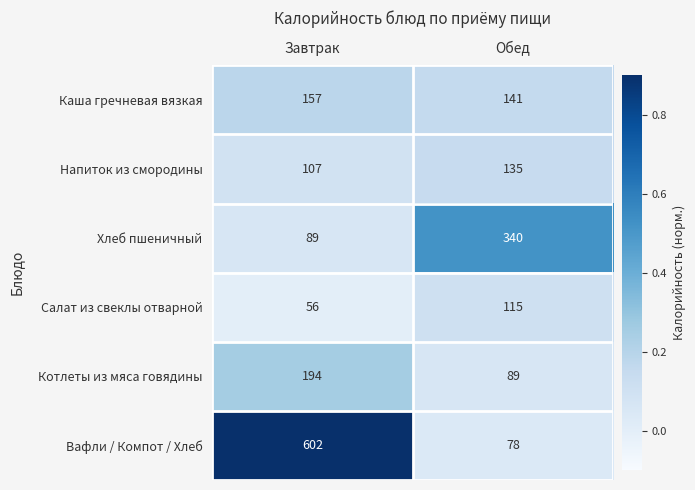

What is the difference between the Вафли / Компот / Хлеб values at Обед and Завтрак?

524